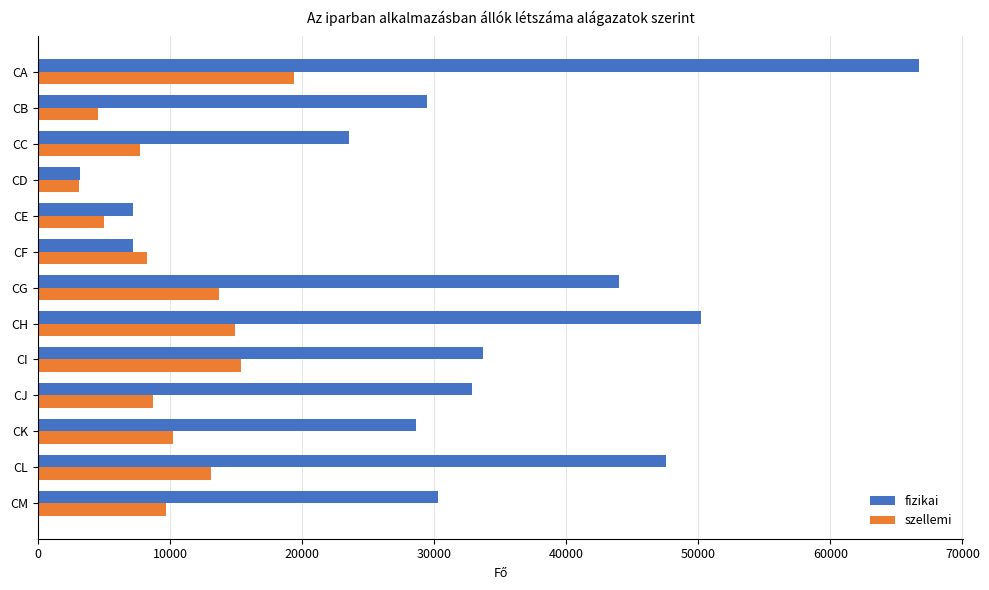

How many categories are shown in the chart?

13